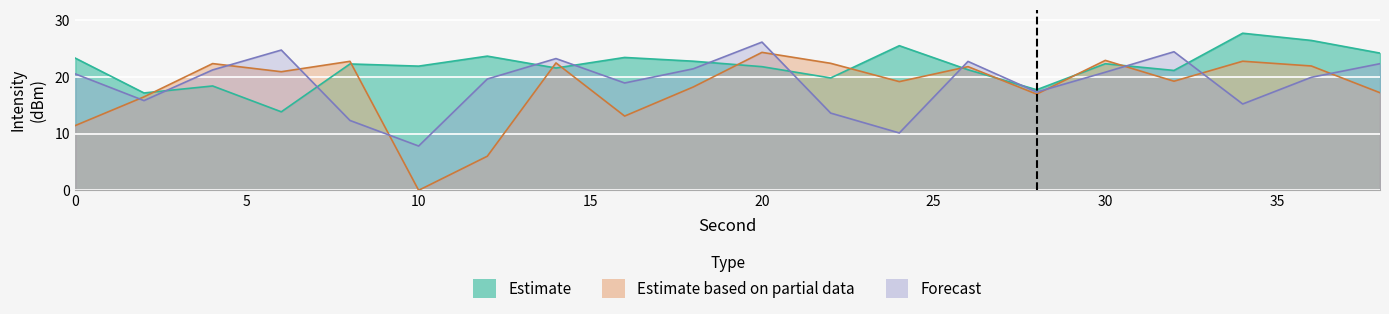

At which category is the sum across all series the highest?

20